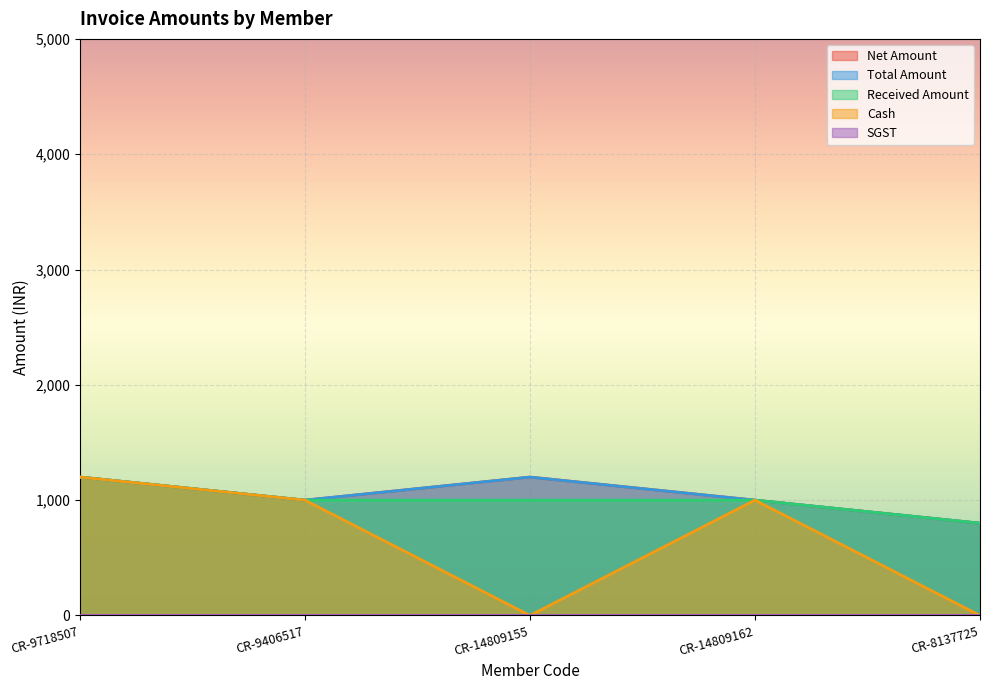

What is the sum of all Cash values?

3200